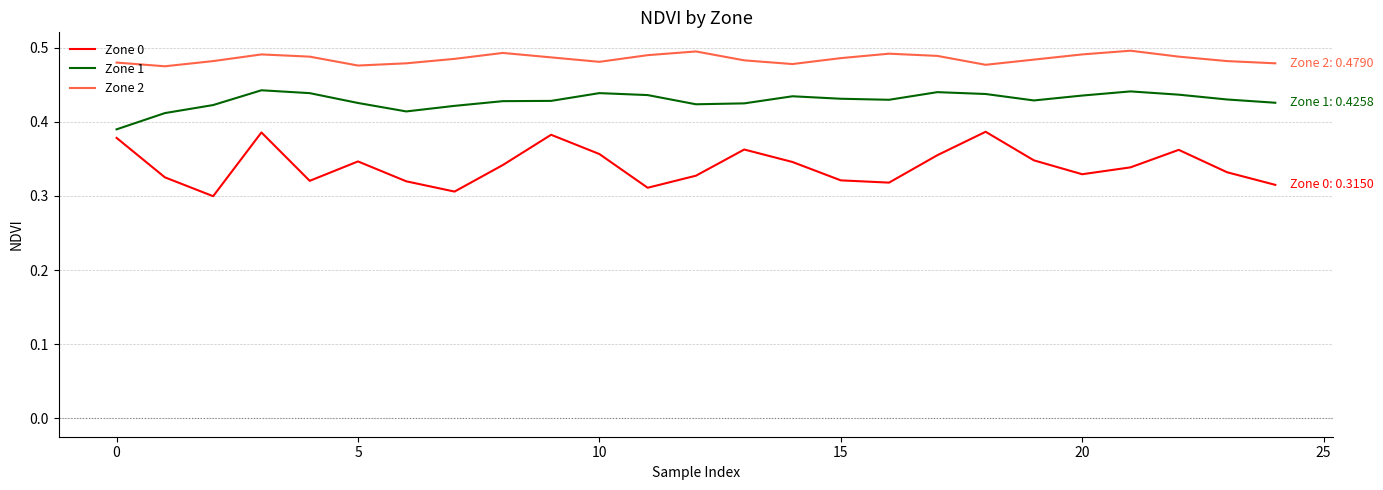

Which series has the largest total across all categories?

Zone 2